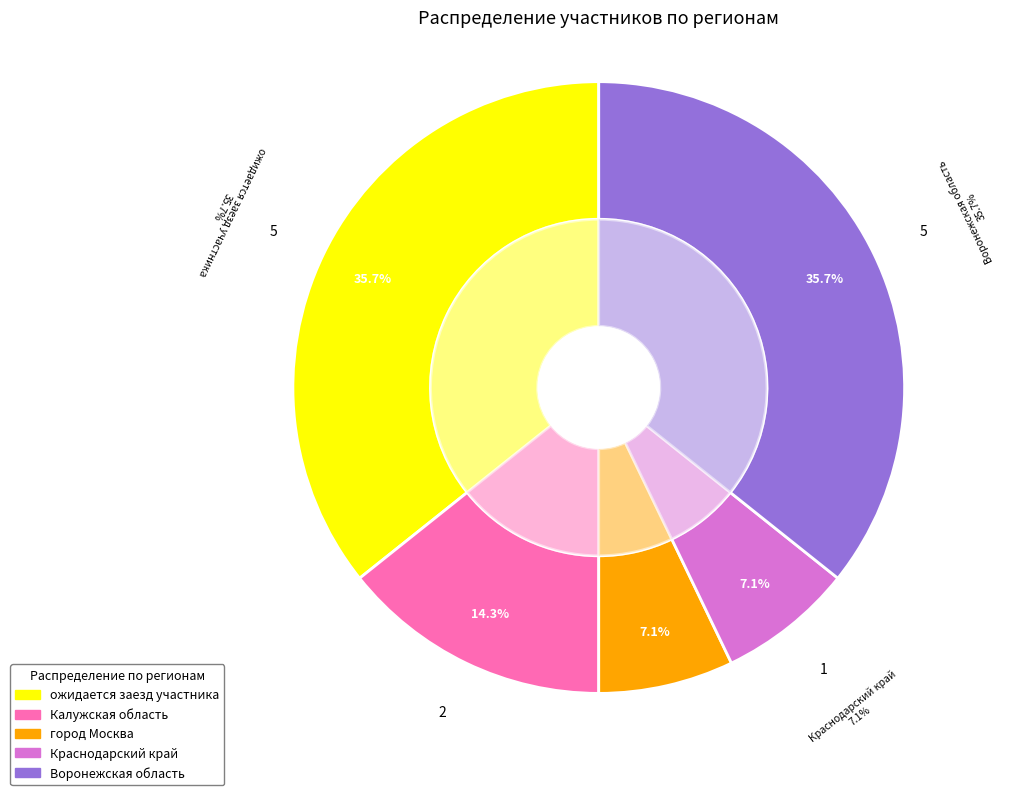

Which has a higher value, Калужская область or ожидается заезд участника?

ожидается заезд участника